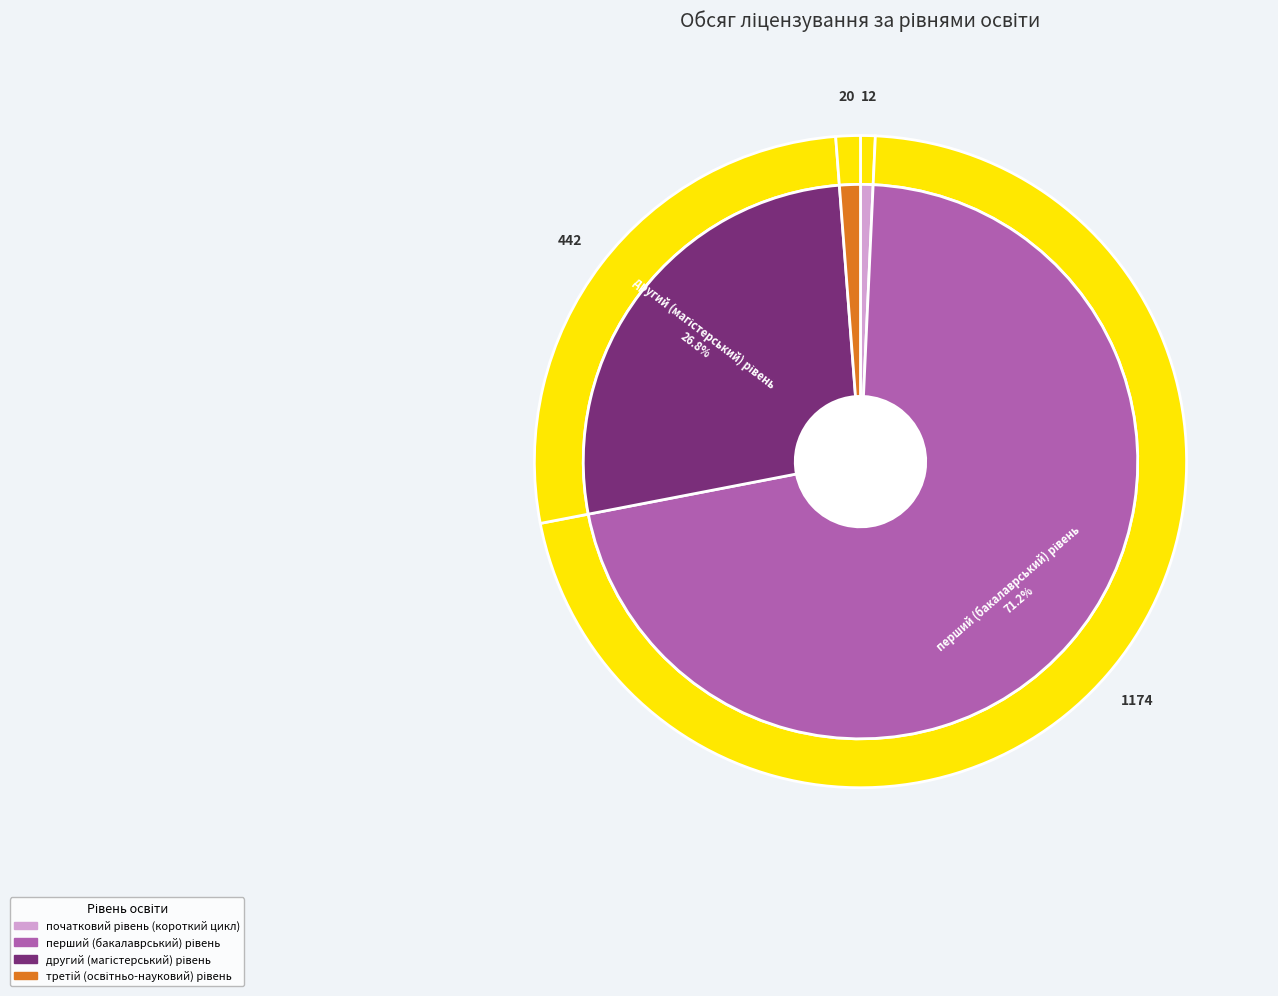

Count the number of slices in the pie.

4